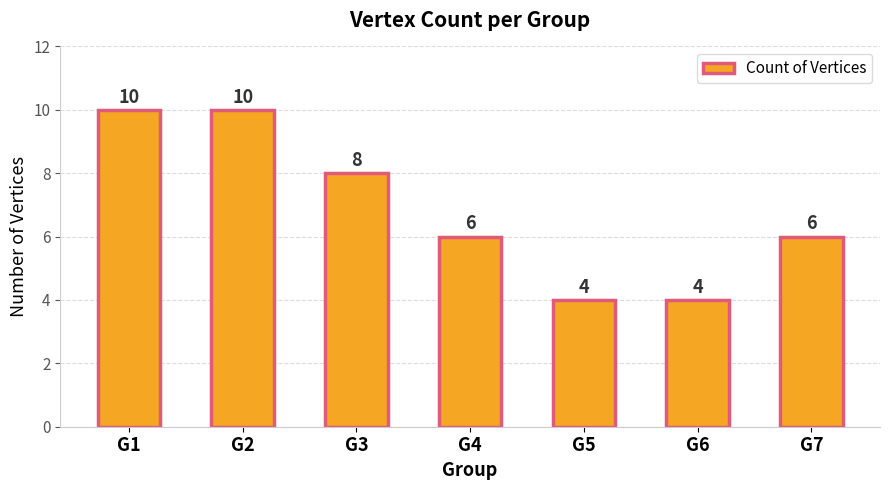

Is it true that the value at G5 is 4?

True